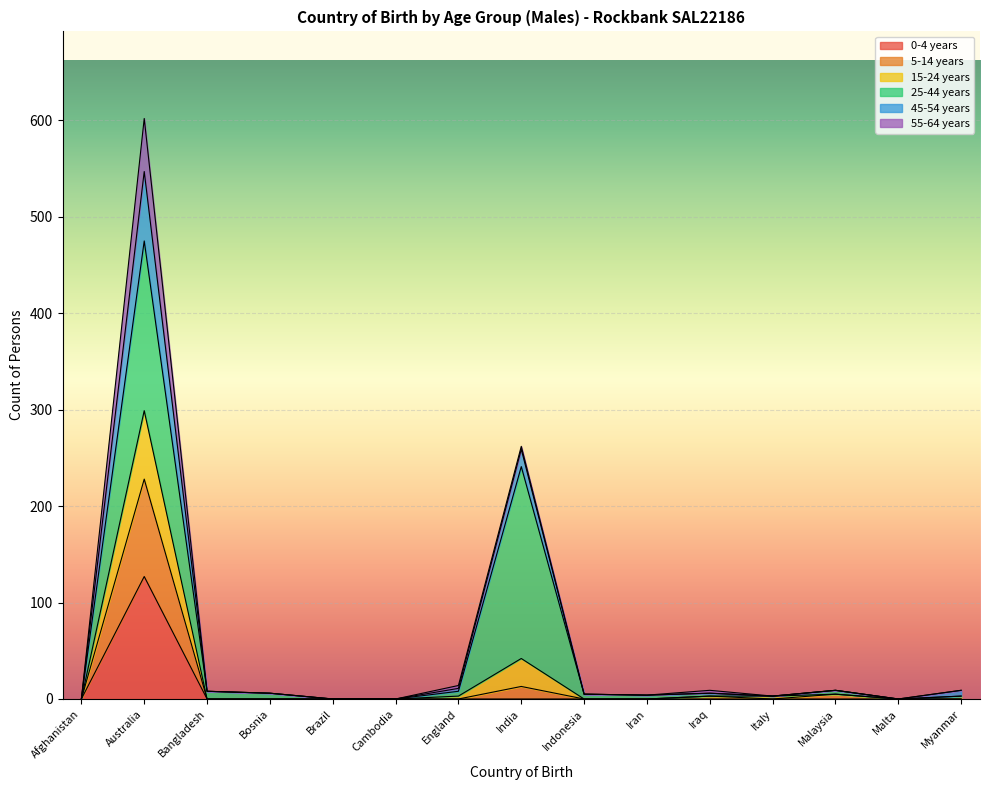

How many lines are shown in the chart?

6